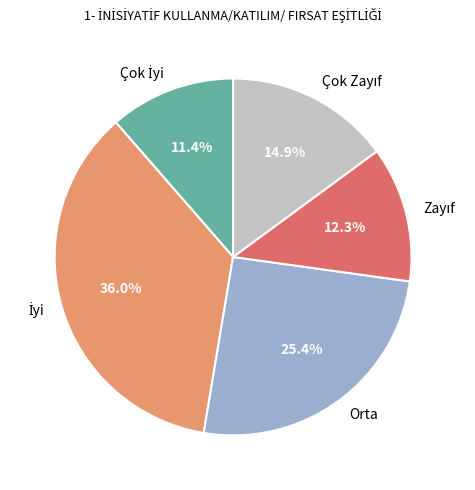

Does any single category account for the majority?

No